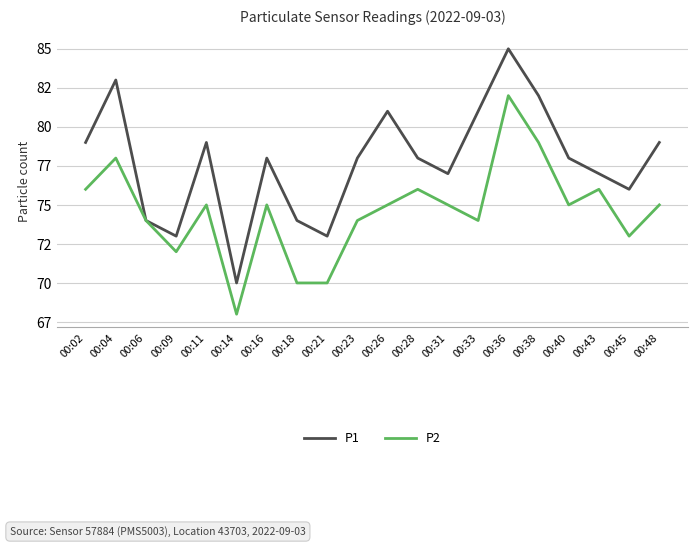

At which label is P1 closest to 77?

00:31